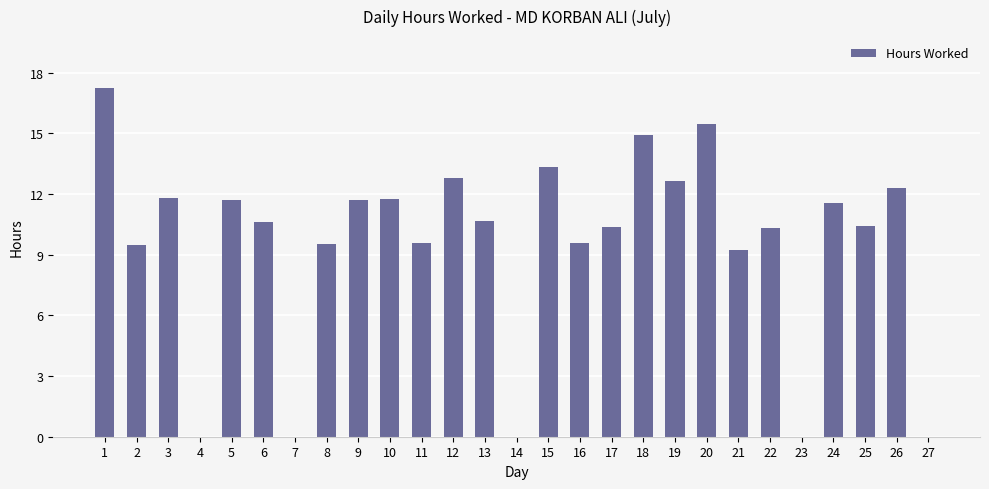

What is the change in value from 7 to 17?

+10.4